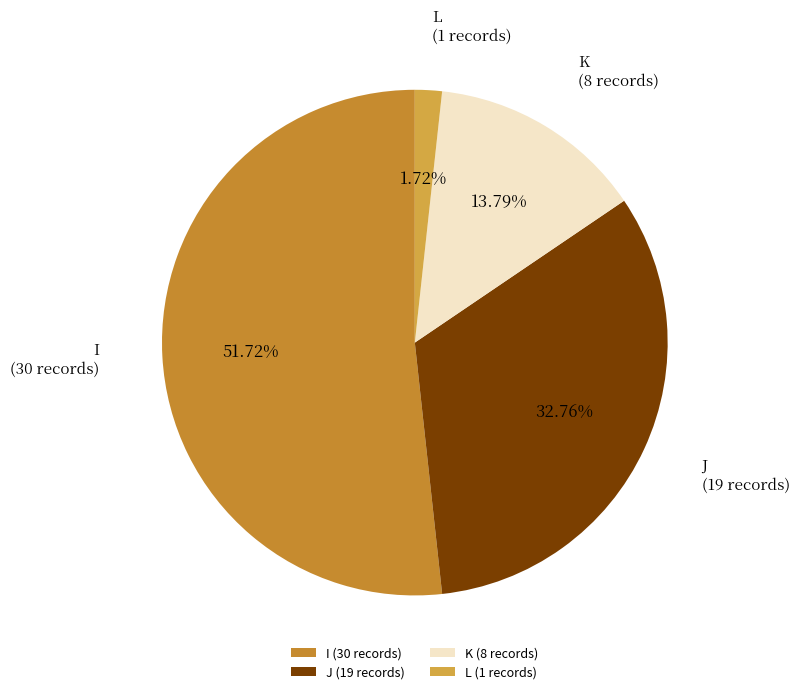

Does J account for over 50% of the chart?

No